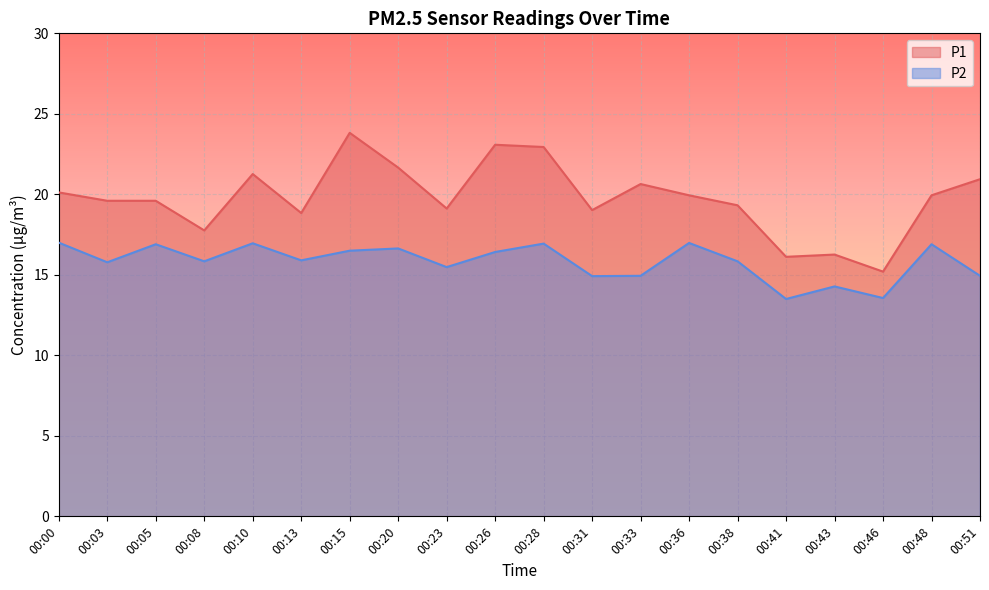

At how many categories does at least one series exceed 20?

8